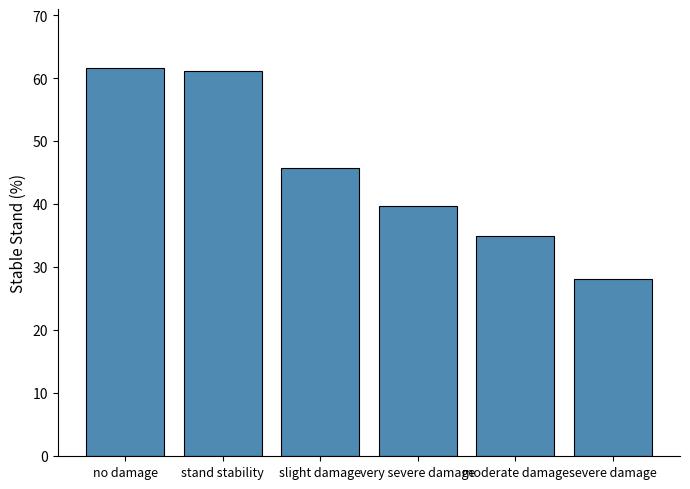

At which category does the chart reach its minimum across all series?

severe damage